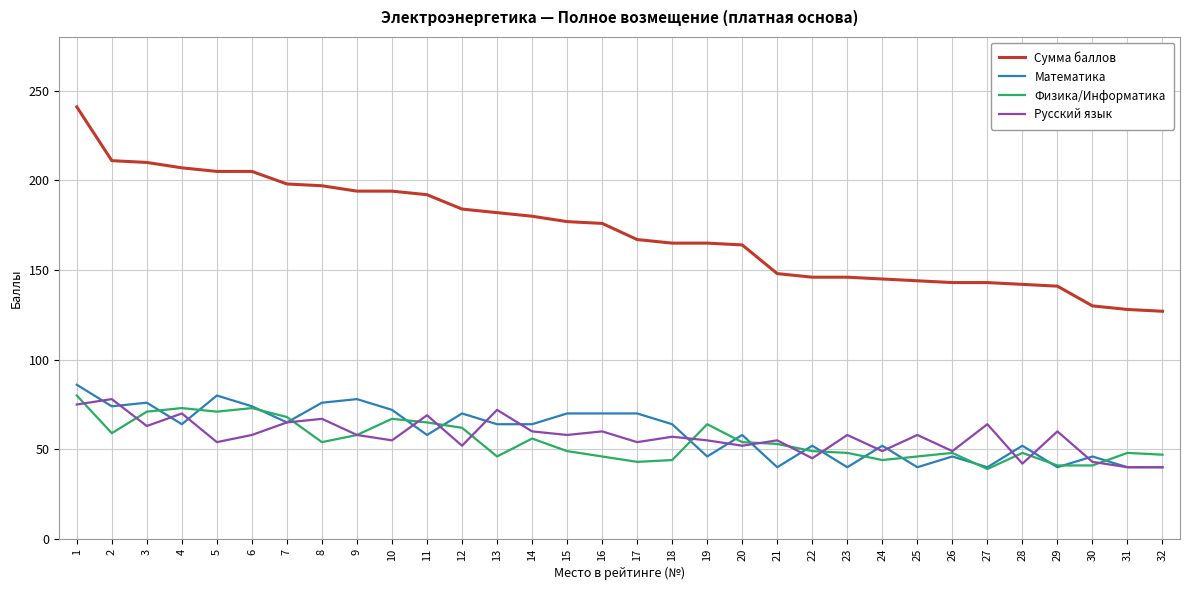

What is the maximum value shown in the chart?

241